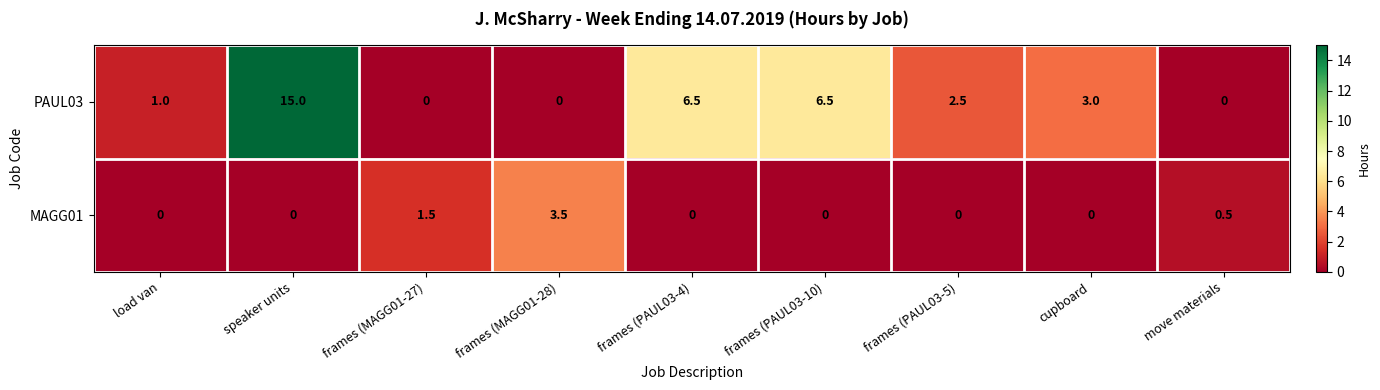

What is the sum of the PAUL03 values at load van and move materials?

1.0